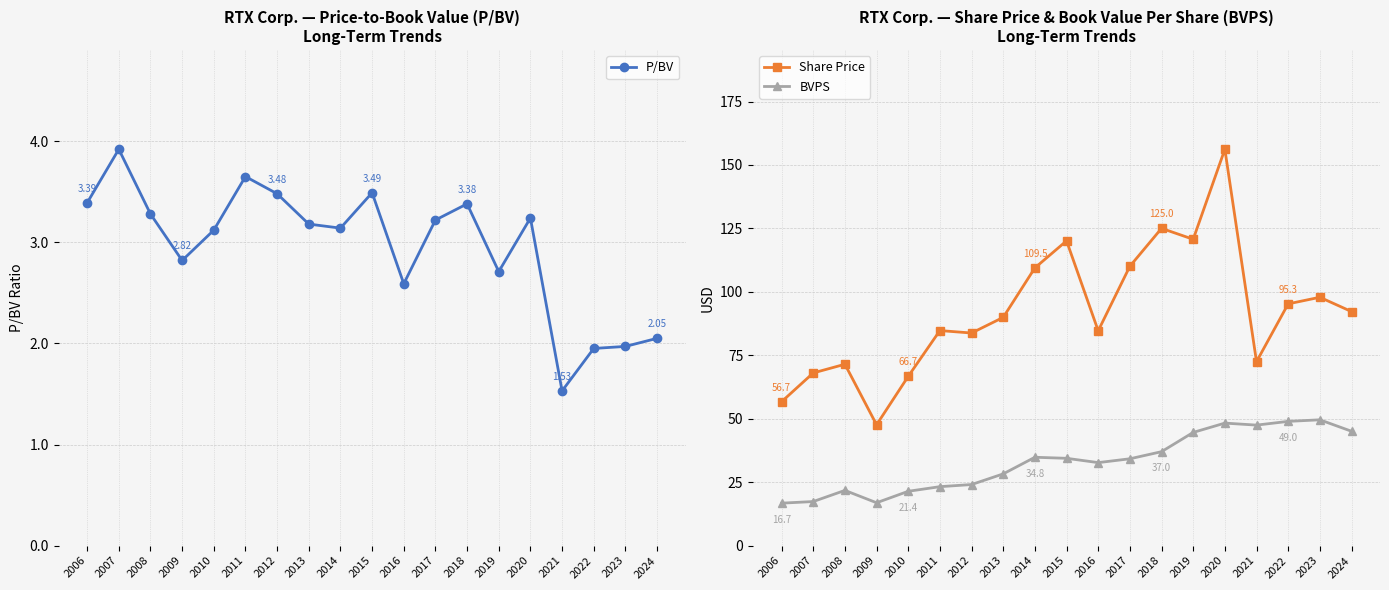

How many lines are shown in the chart?

3